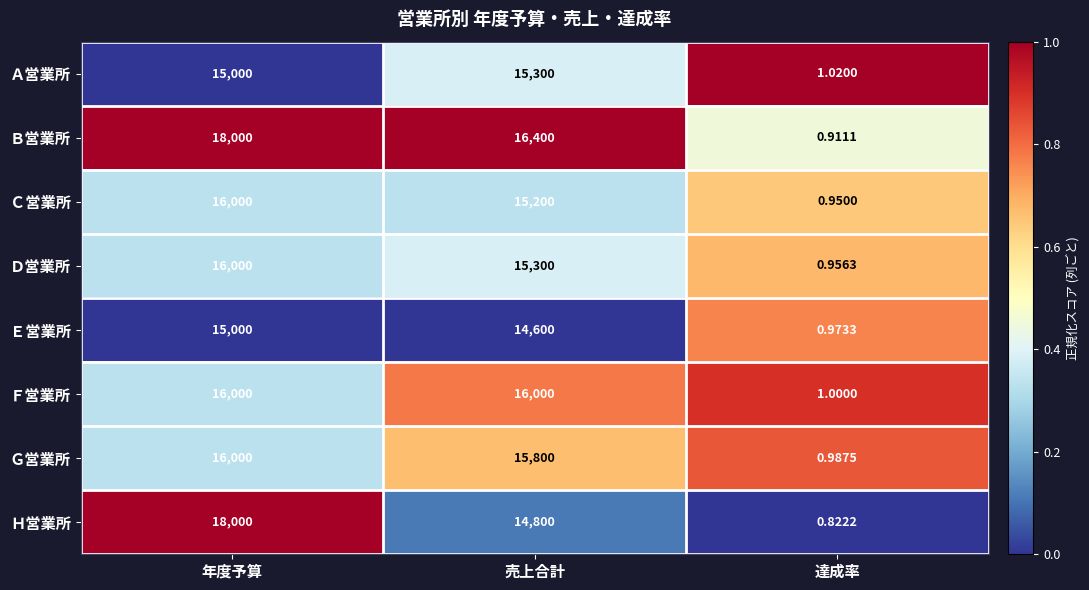

At which category does the chart reach its minimum across all series?

達成率